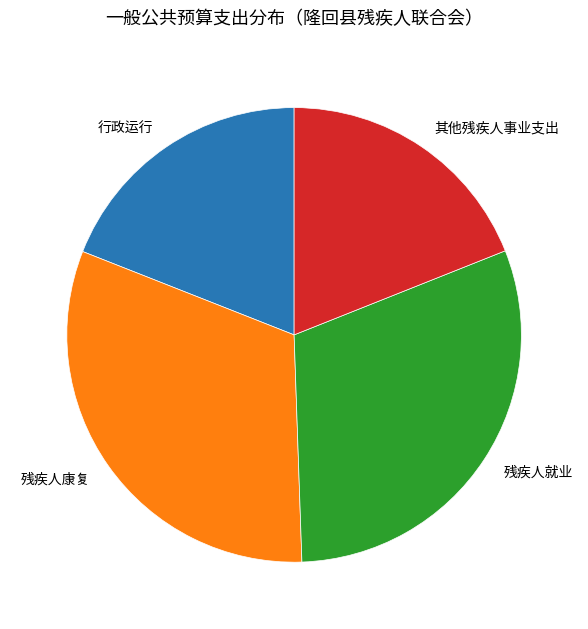

How many slices are in this pie chart?

4